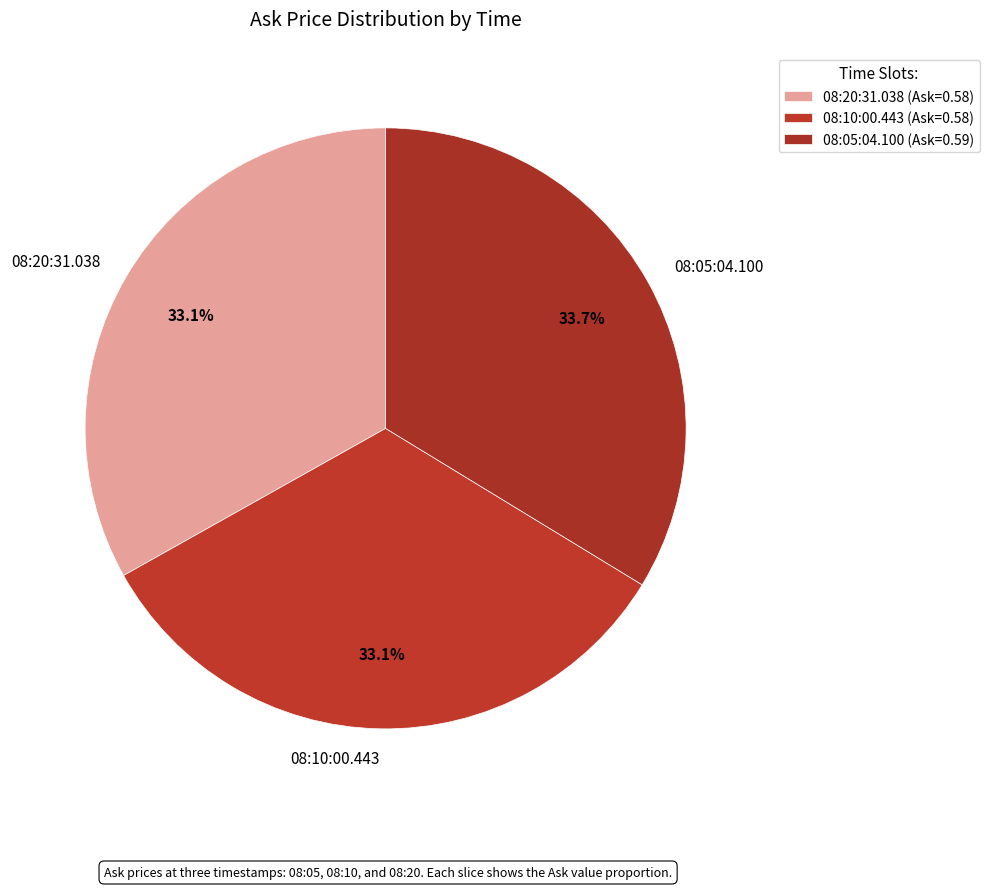

How many slices are in this pie chart?

3